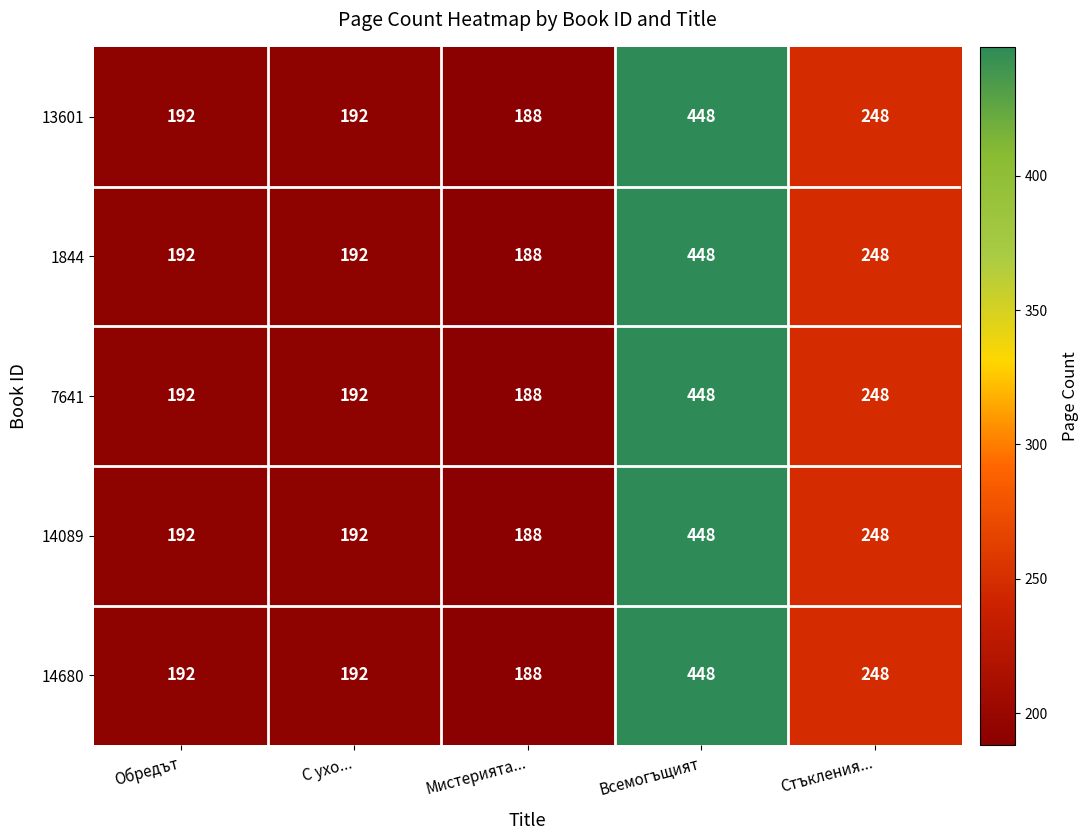

At how many categories does at least one series exceed 431?

1